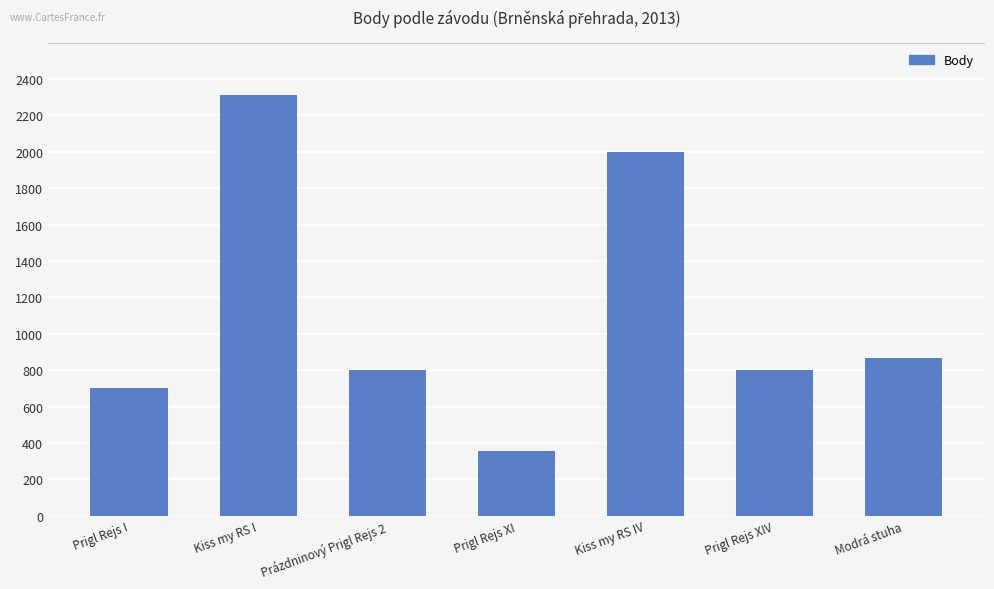

Reading left to right, list all the values displayed in this chart.

703	2312	800	356	1996	800	869